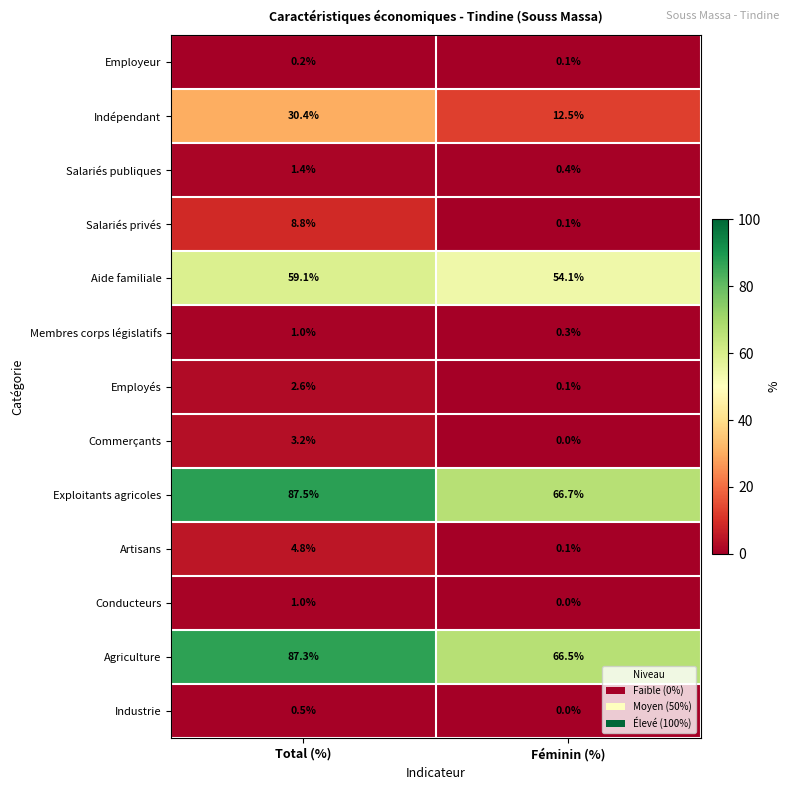

What is the approximate value of Salariés publiques at Féminin (%)?

0.4